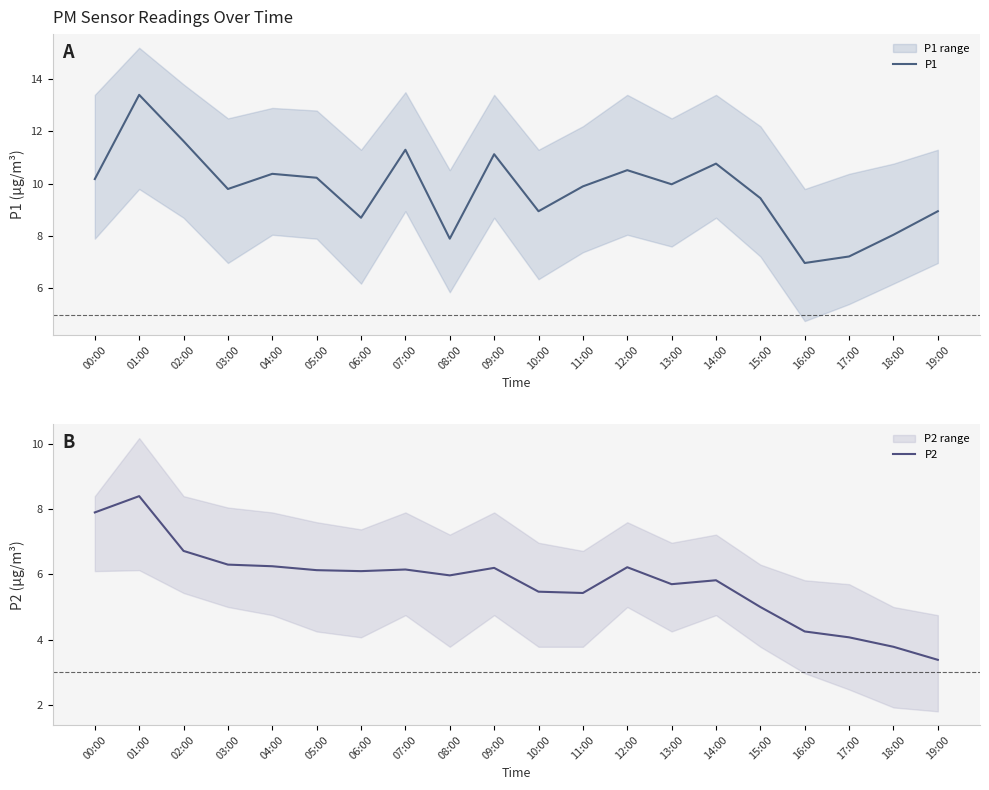

True or false: P2 and P1 cross at least once.

False